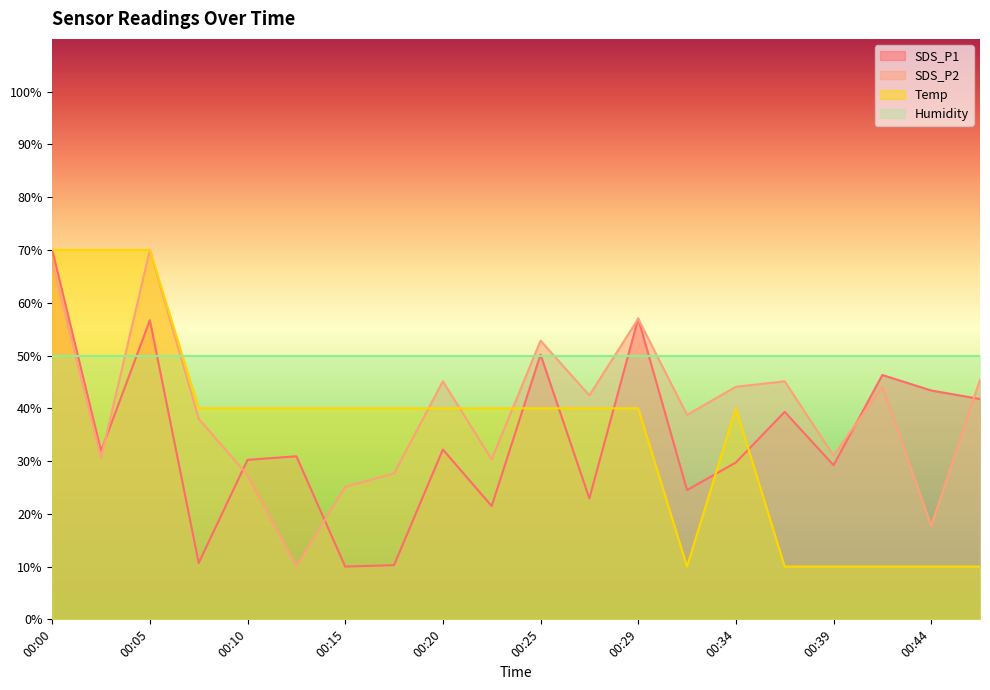

Where is the first local maximum for SDS_P2?

00:05